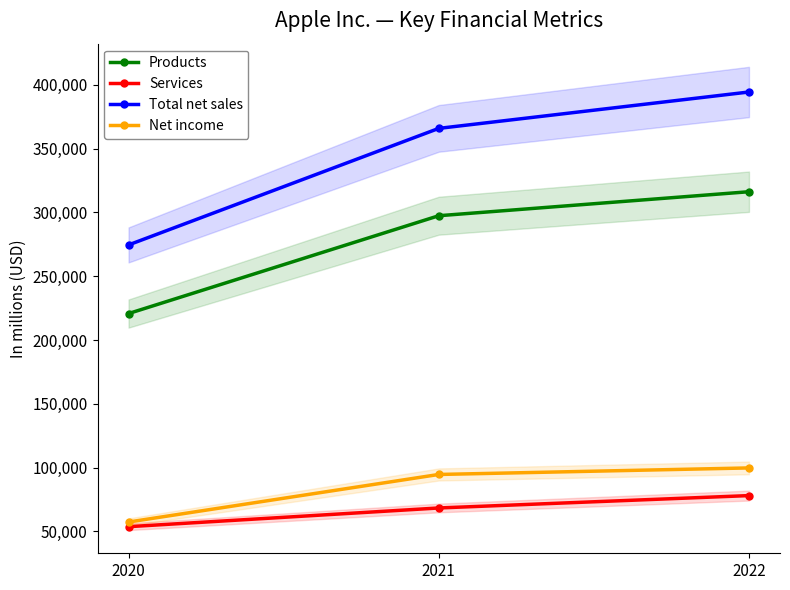

At how many categories does at least one series exceed 233119?

3